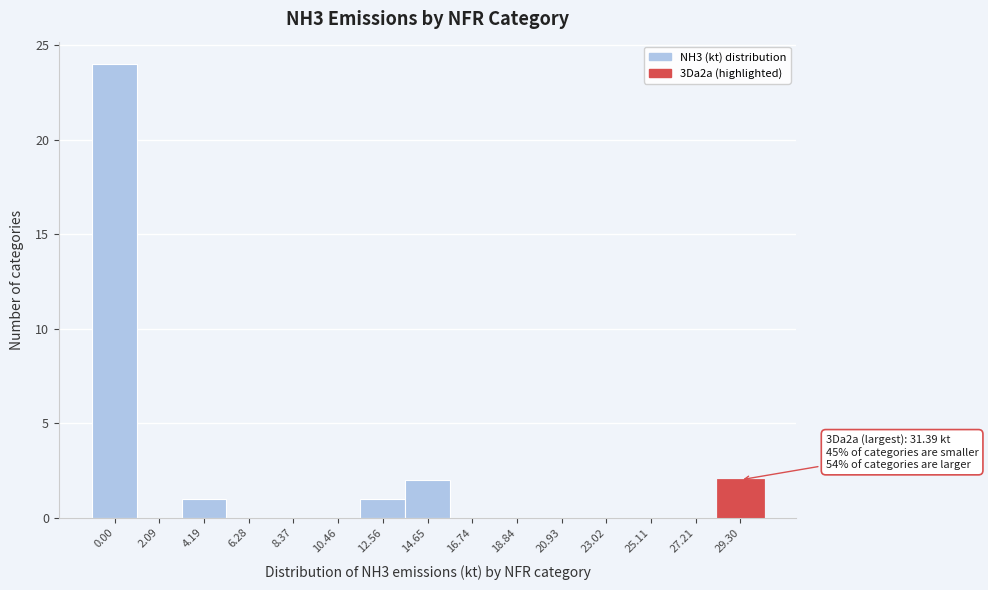

Reading left to right, list all the values displayed in this chart.

0.00=24	2.09=0	4.19=1	6.28=0	8.37=0	10.46=0	12.56=1	14.65=2	16.74=0	18.84=0	20.93=0	23.02=0	25.11=0	27.21=0	29.30=2